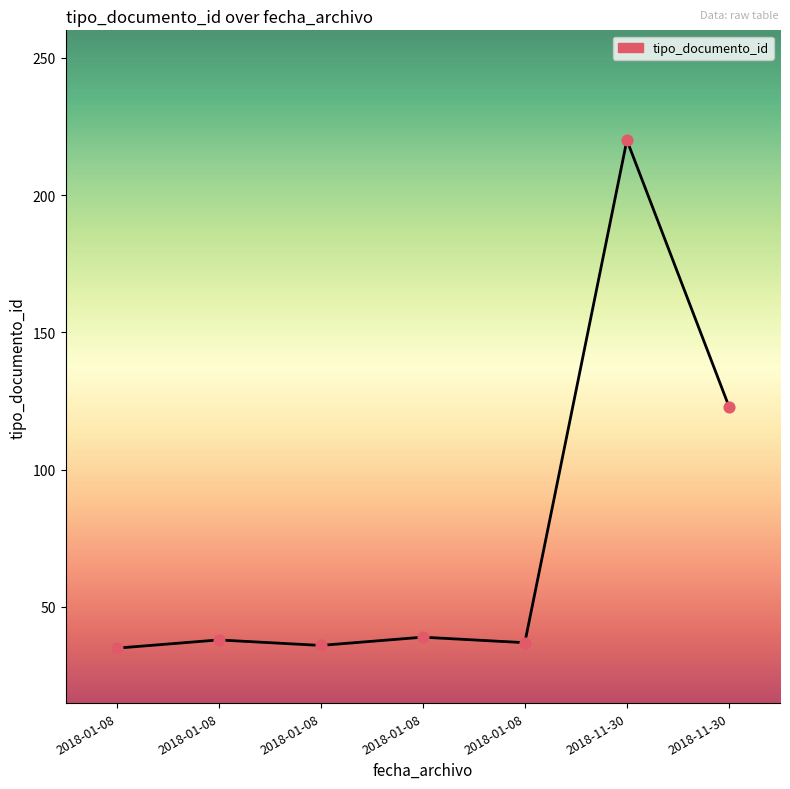

What is the ratio of the value at 2018-01-08 to the value at 2018-01-08?

1.0